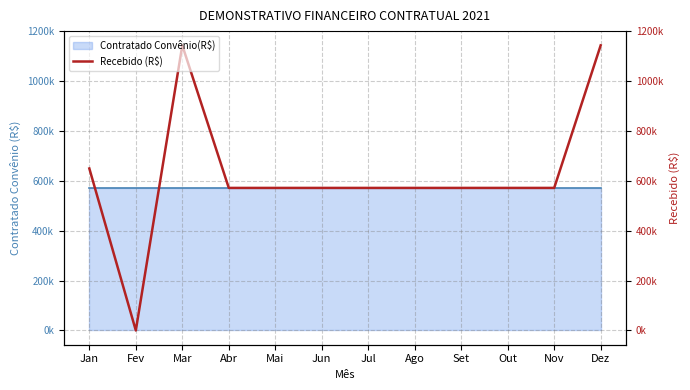

Between Abr and Out, which is larger?

Abr